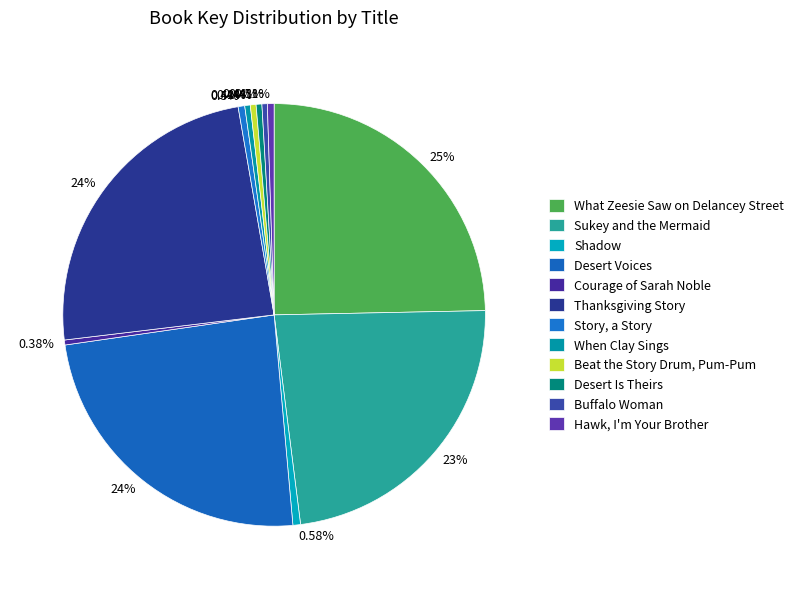

Count the number of slices in the pie.

12